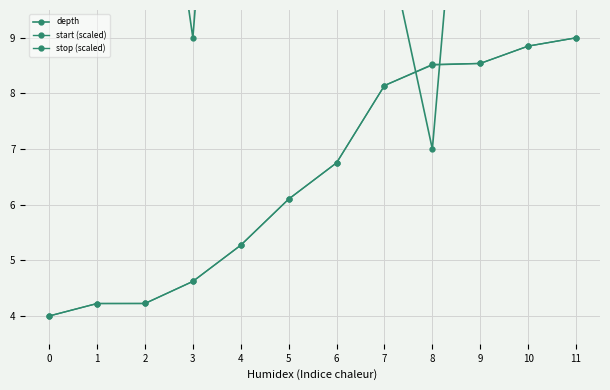

List the series in order of their peak value, lowest first.

start (scaled), stop (scaled), depth